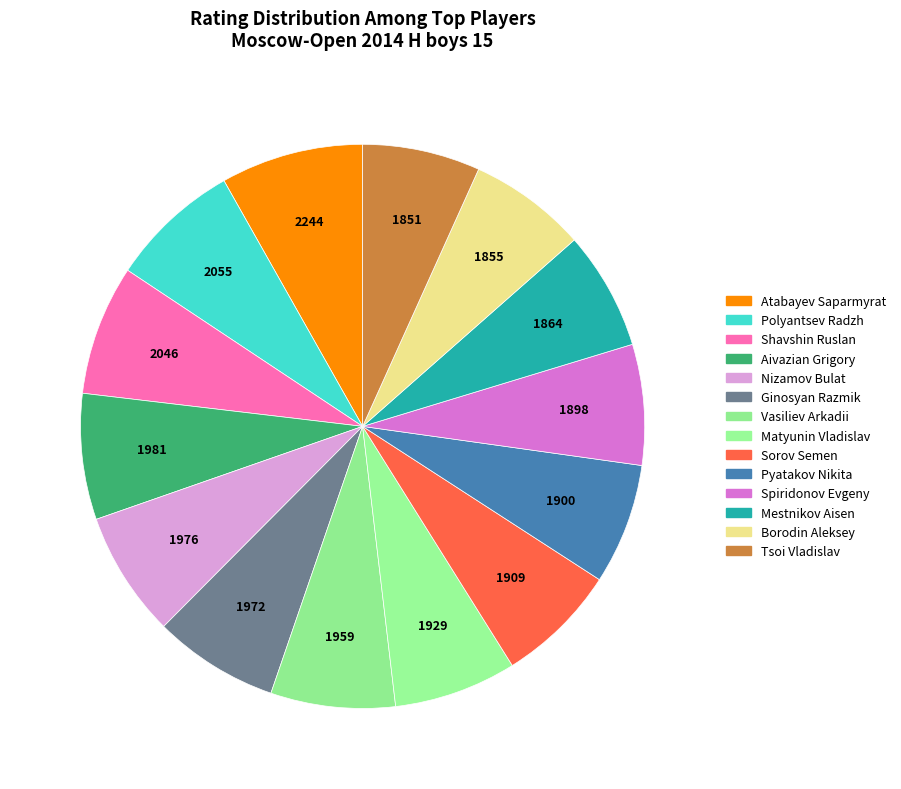

What percentage is the Polyantsev Radzh slice, to the nearest percent?

7%